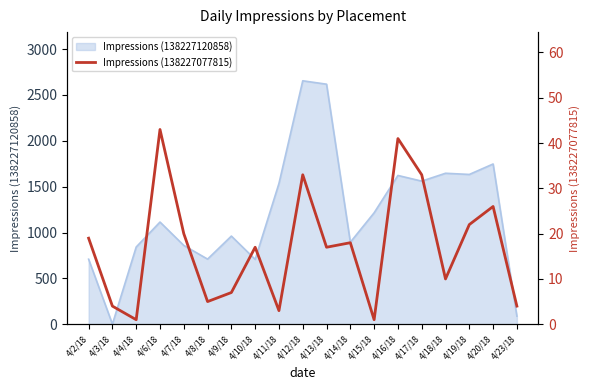

What is the sum of all values?

324